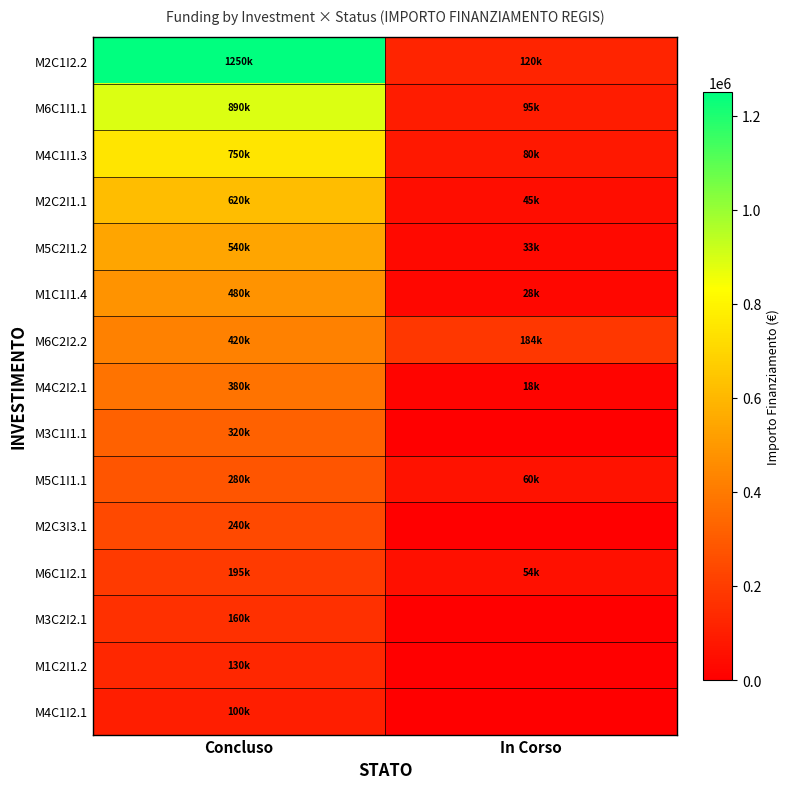

How many data points does each series have?

2